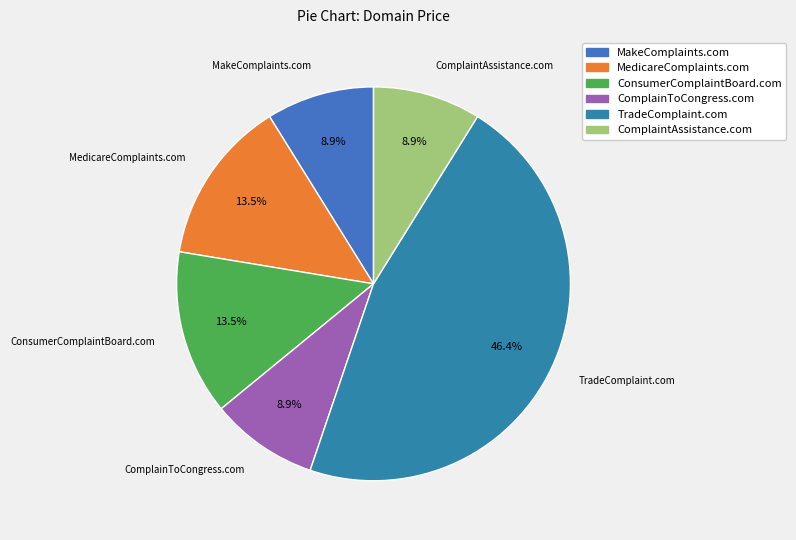

What is the largest slice in the pie chart?

TradeComplaint.com